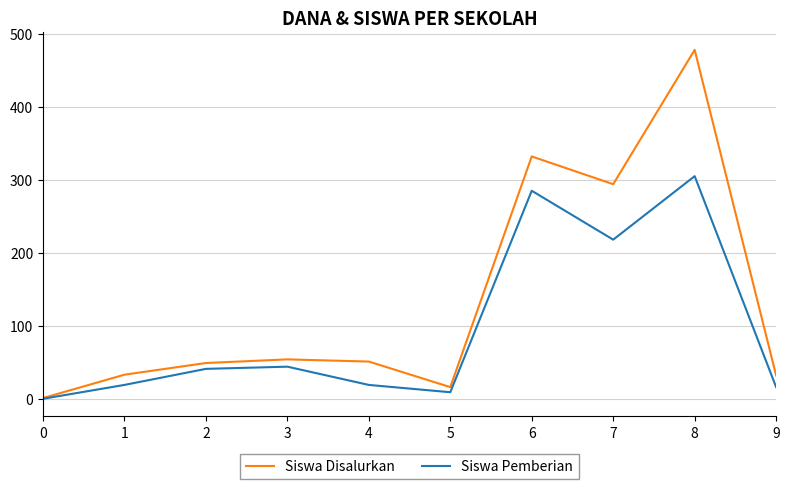

How many series are shown in this chart?

2